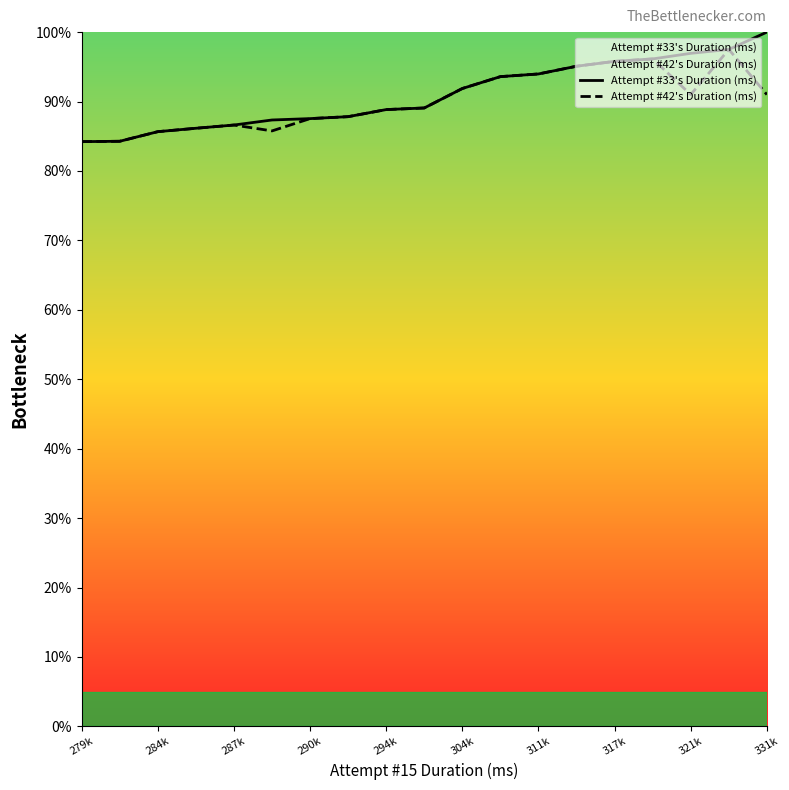

Which series has the largest range (max minus min)?

Attempt #33's Duration (ms)